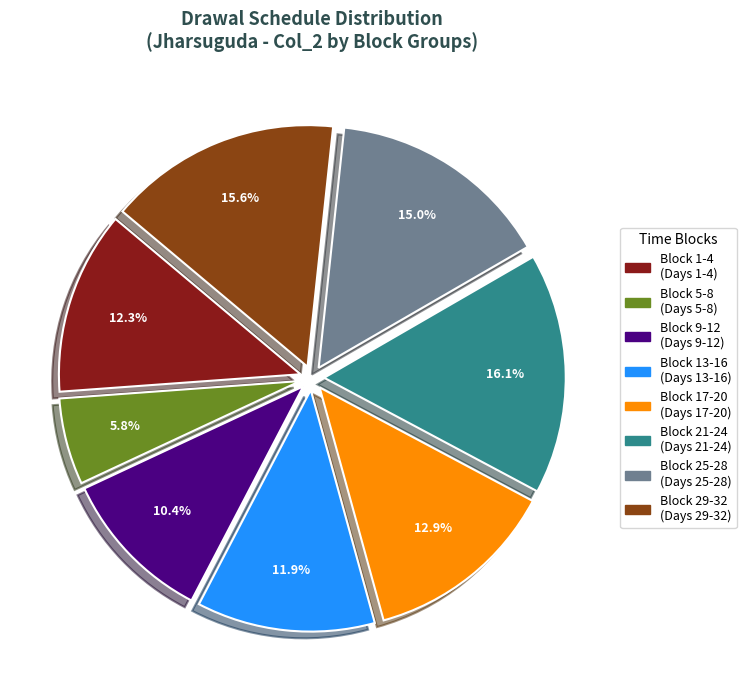

Does any single category account for the majority?

No